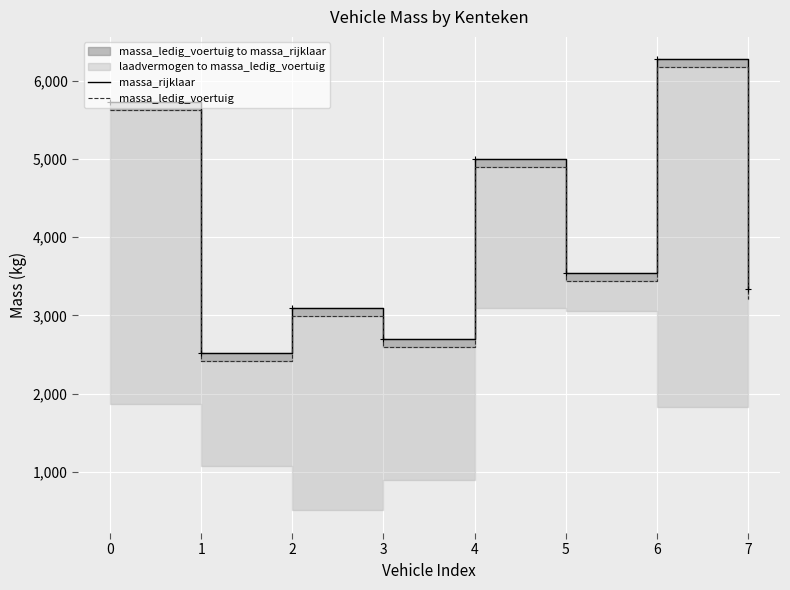

Which series has the largest total across all categories?

massa_rijklaar